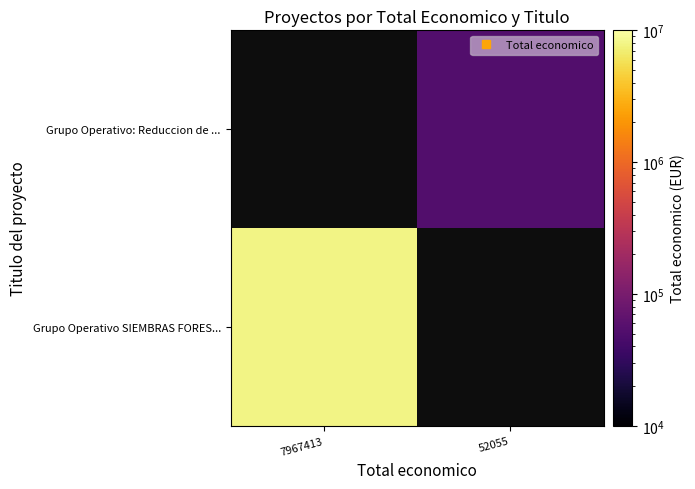

What is the maximum value shown in the chart?

7967413.0